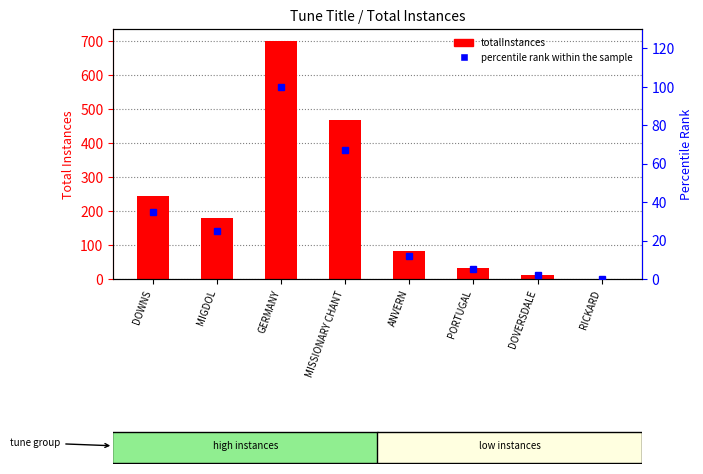

How many groups of bars are there?

8